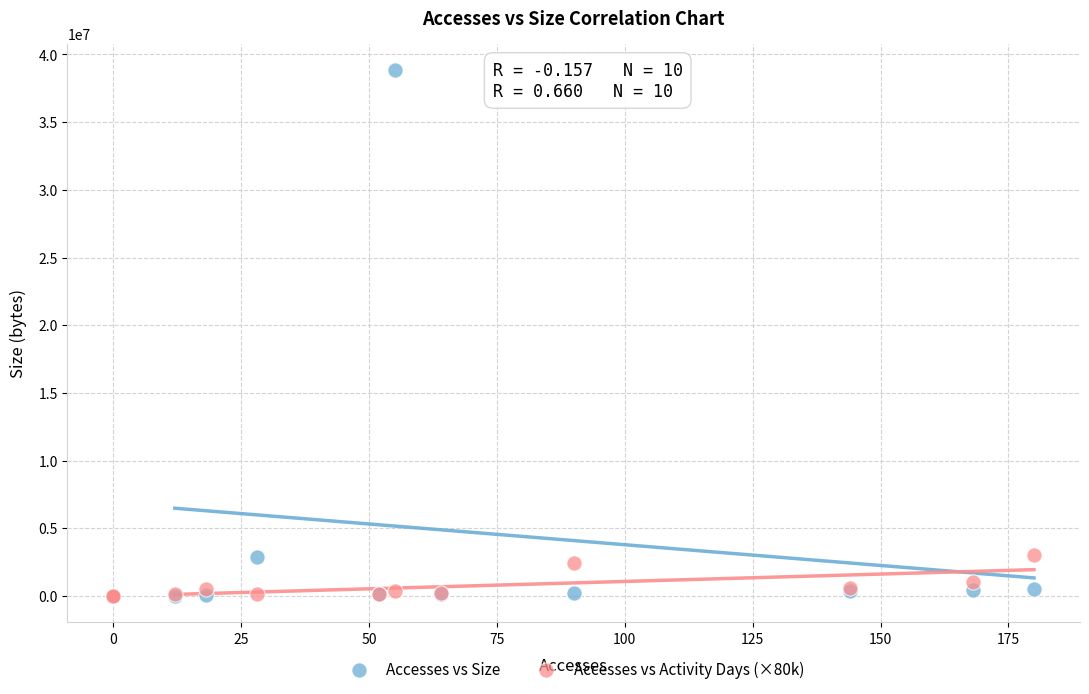

Which series has the largest Y range (max minus min)?

Accesses vs Size